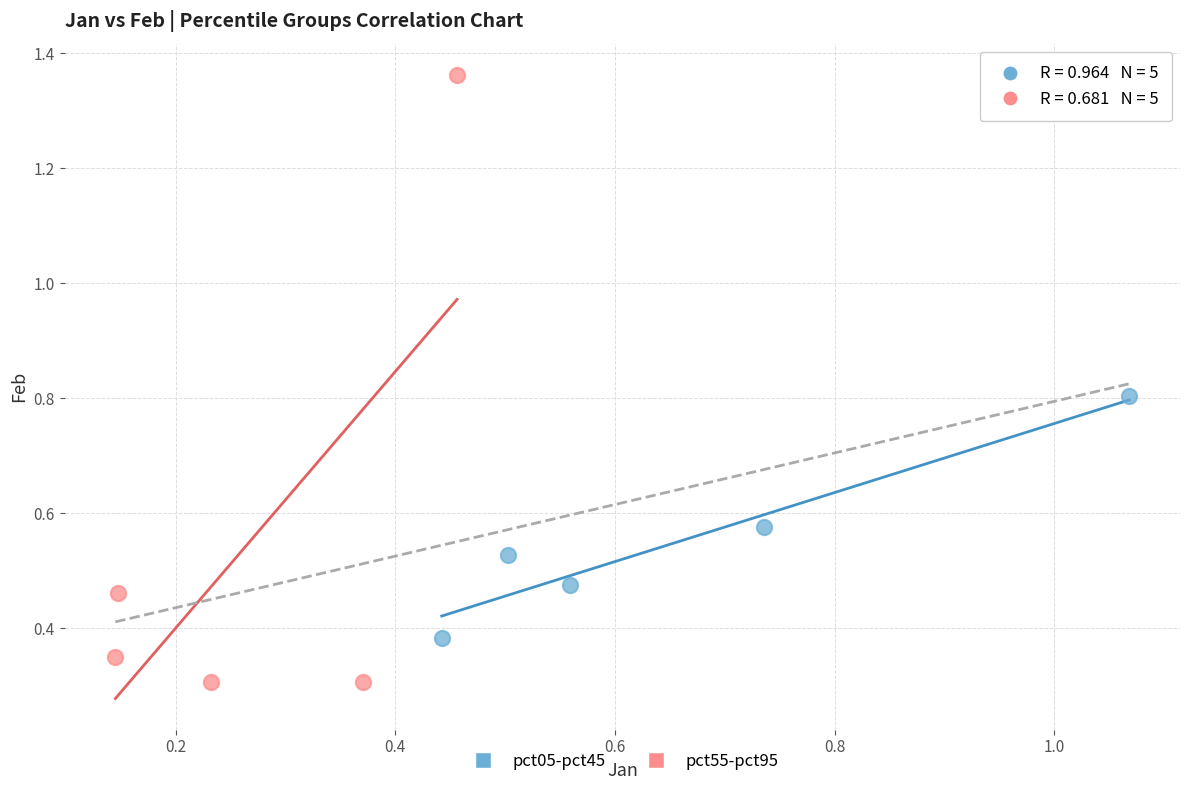

Which series reaches the minimum Y coordinate?

pct55-pct95